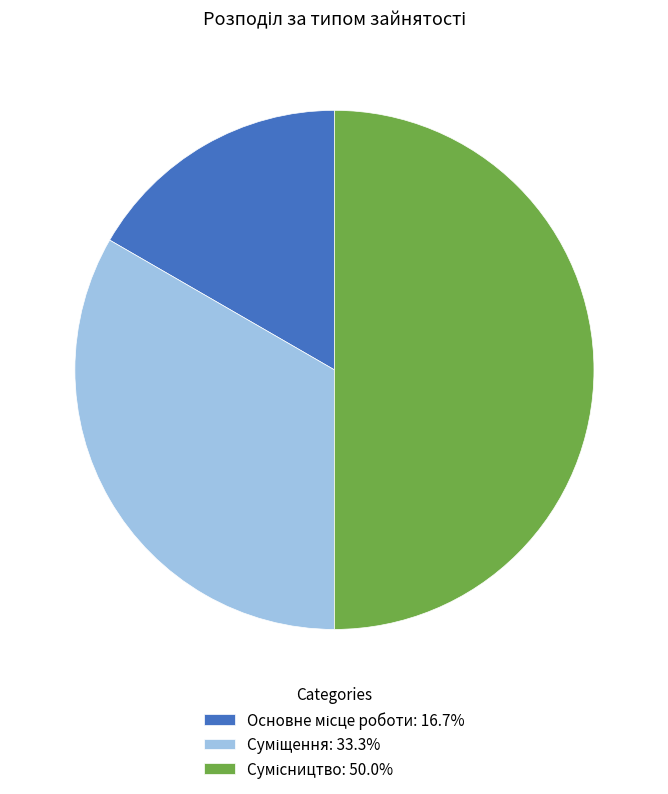

How many slices are in this pie chart?

3